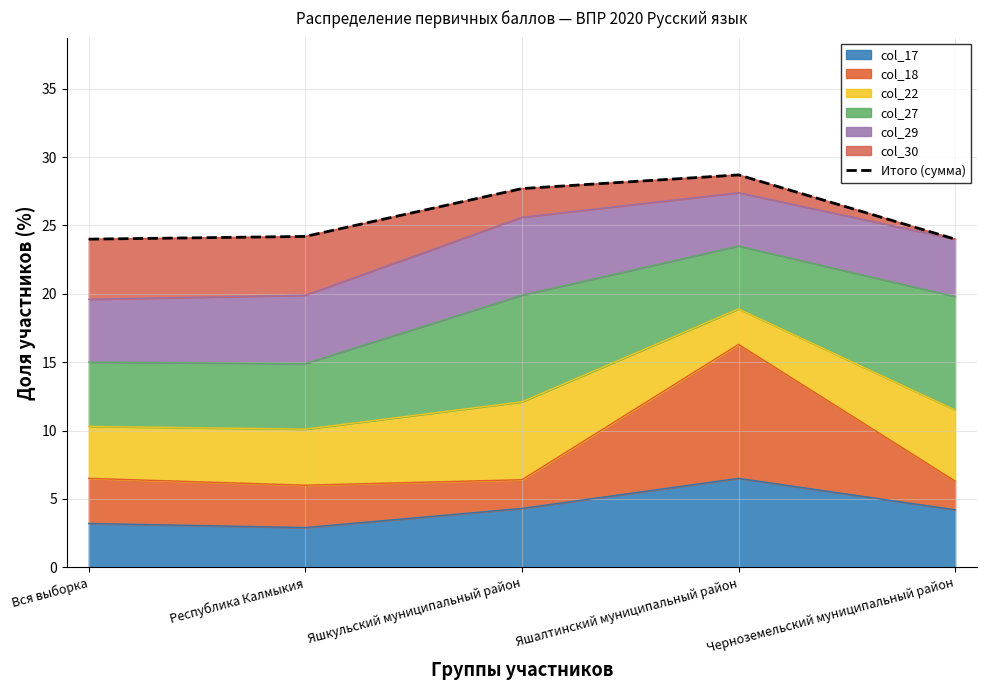

Which has a higher value, Республика Калмыкия or Яшалтинский муниципальный район?

Яшалтинский муниципальный район